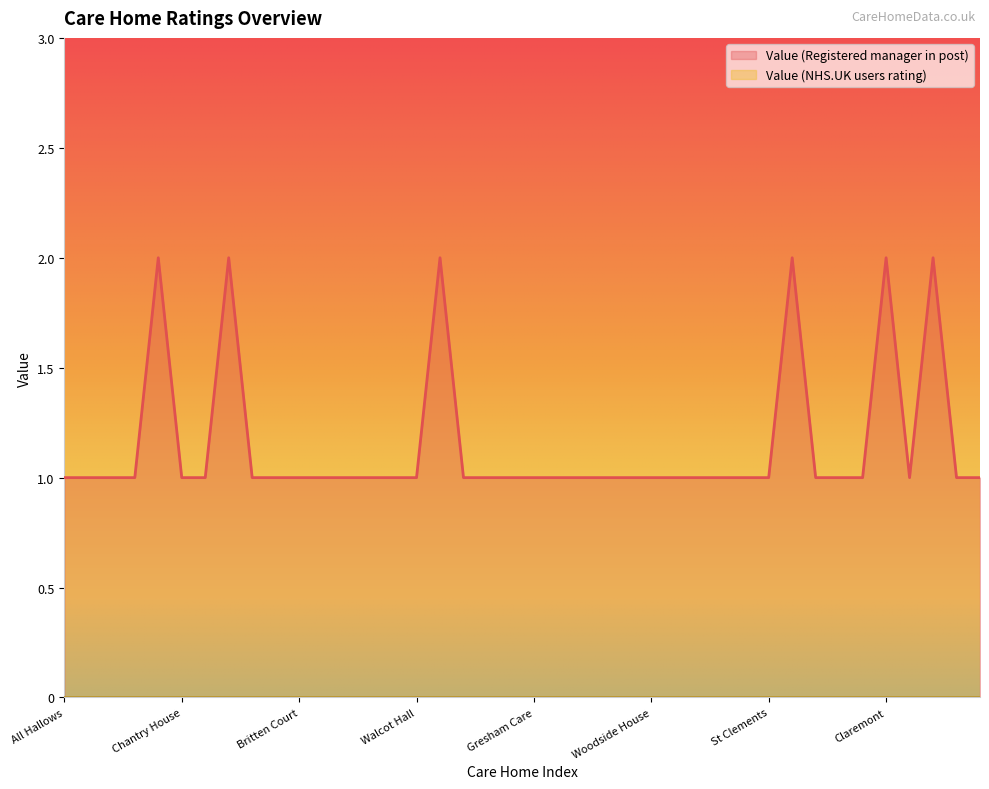

Which has a higher value, St Clements or Wickham House?

St Clements